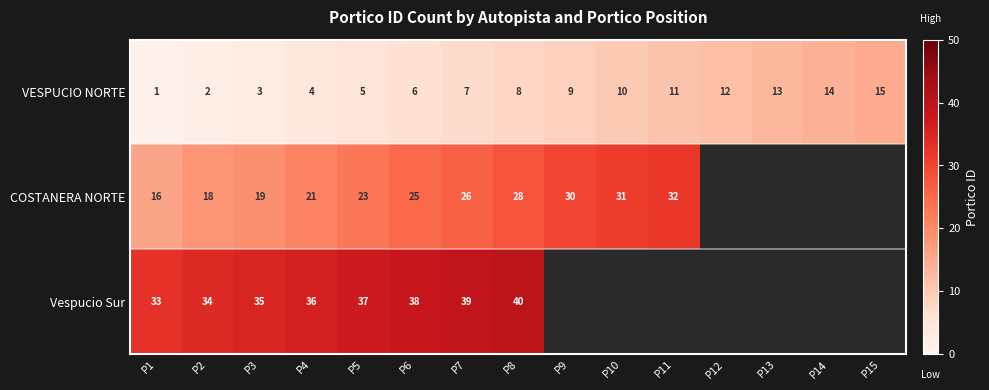

What is the sum of the VESPUCIO NORTE values at P14 and P15?

29